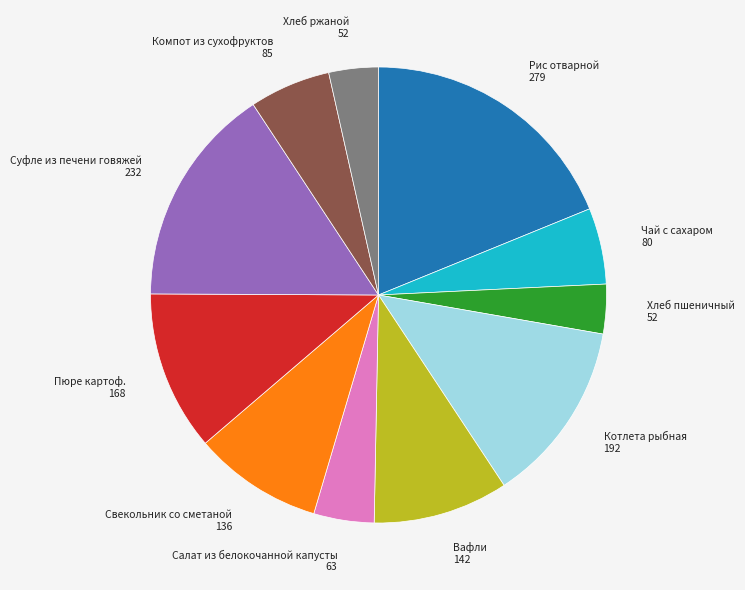

True or false: Хлеб ржаной accounts for 11% of the total.

False